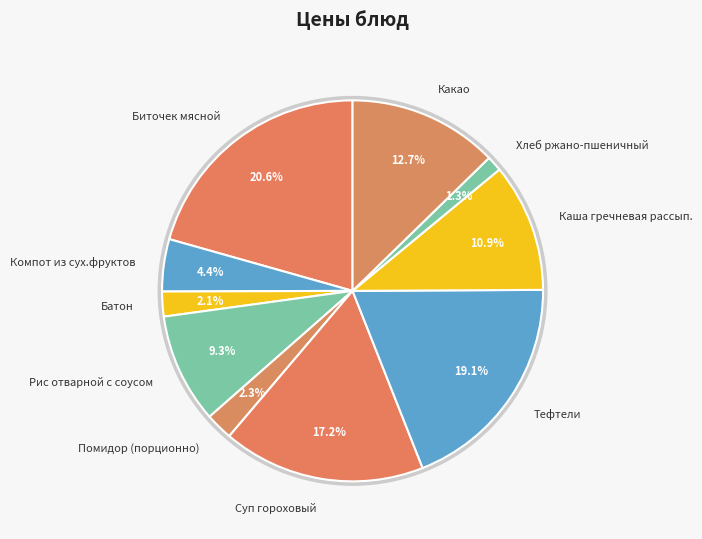

The Суп гороховый slice represents 17% of the pie. True or false?

True